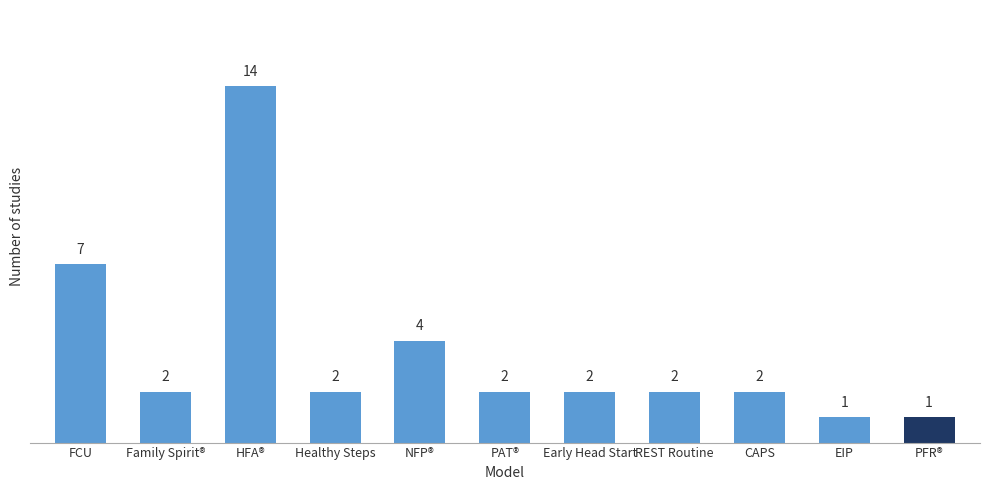

At which category does the chart reach its peak across all series?

HFA®